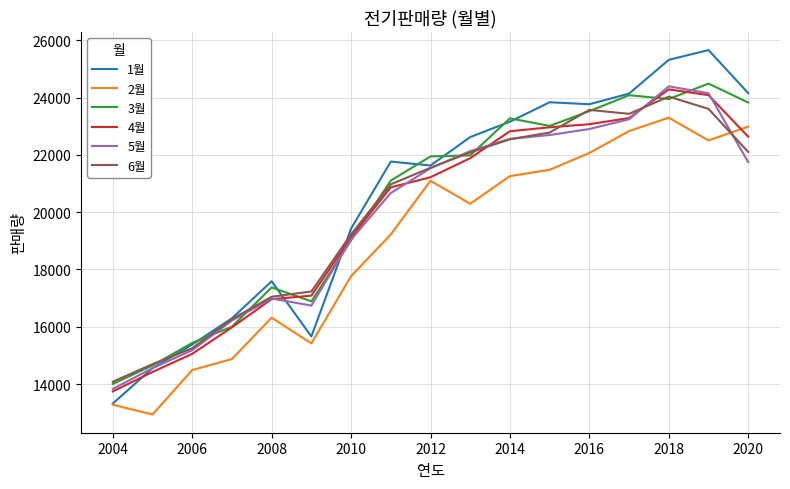

What is the maximum value for 2월?

23299.8